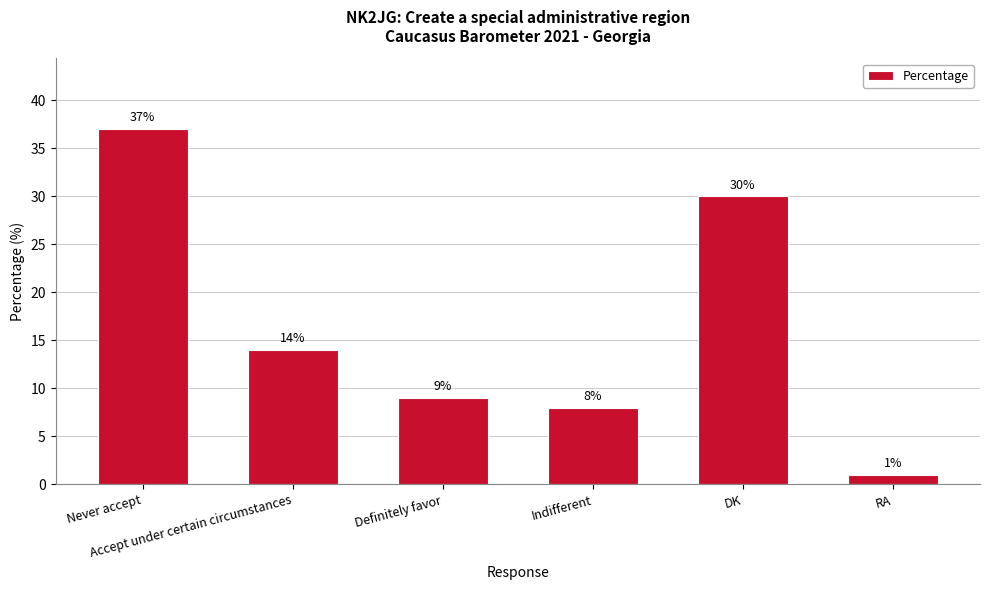

Count the number of categories in the chart.

6